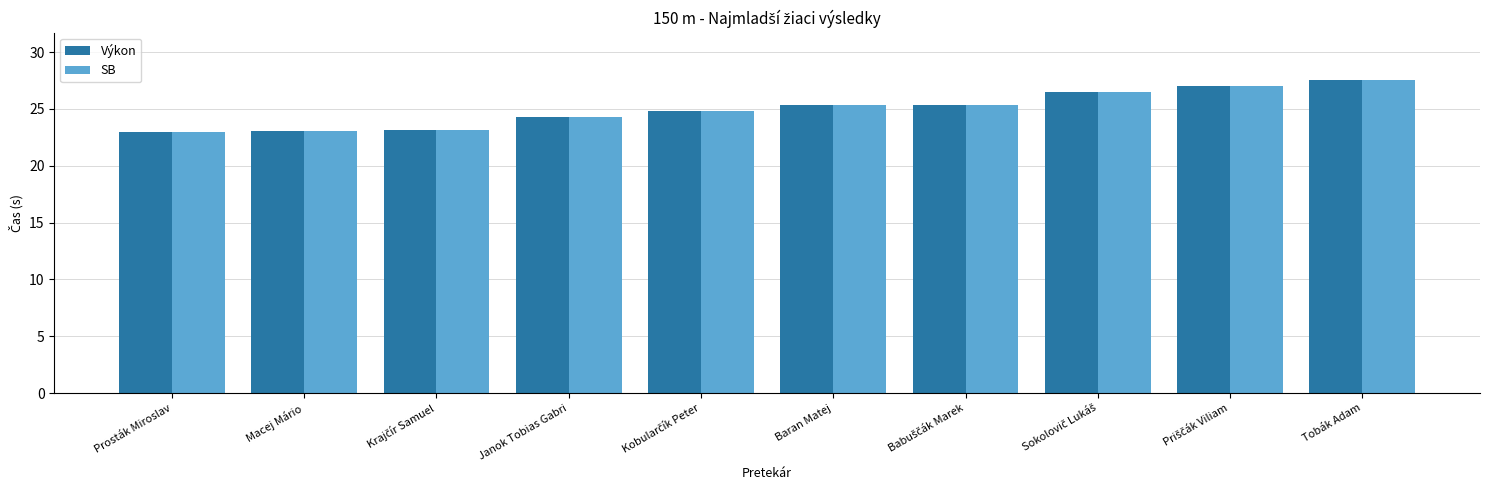

At which category is the sum across all series the highest?

Tobák Adam